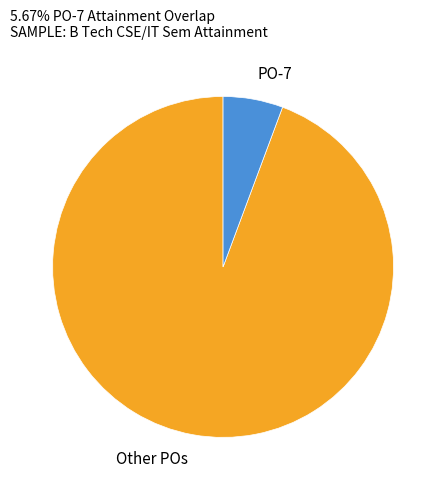

Is it true that PO-7 is 13% of the pie?

False